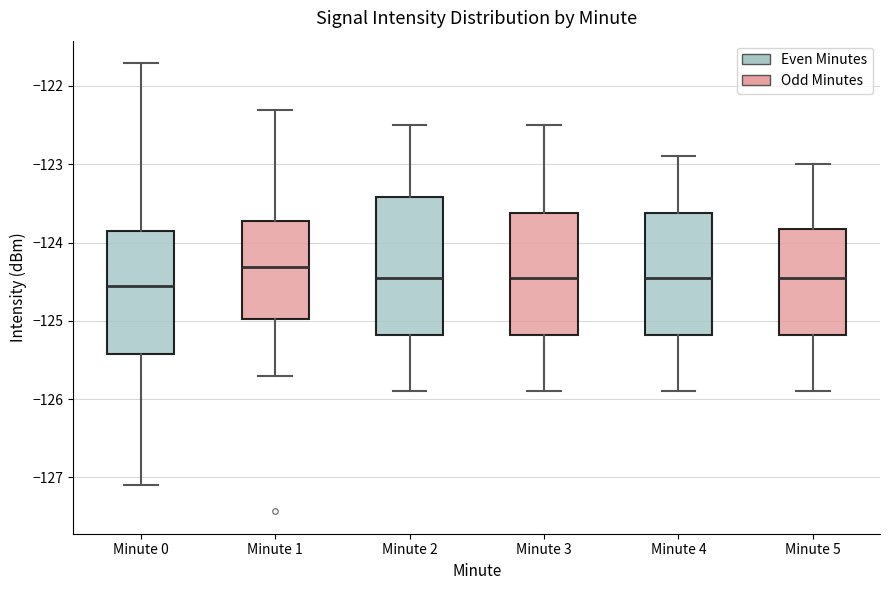

Where does the lower whisker of the box for Minute 3 end on the y-axis? The values are not printed on the chart, so give them approximately, as read against the axis.

-125.9